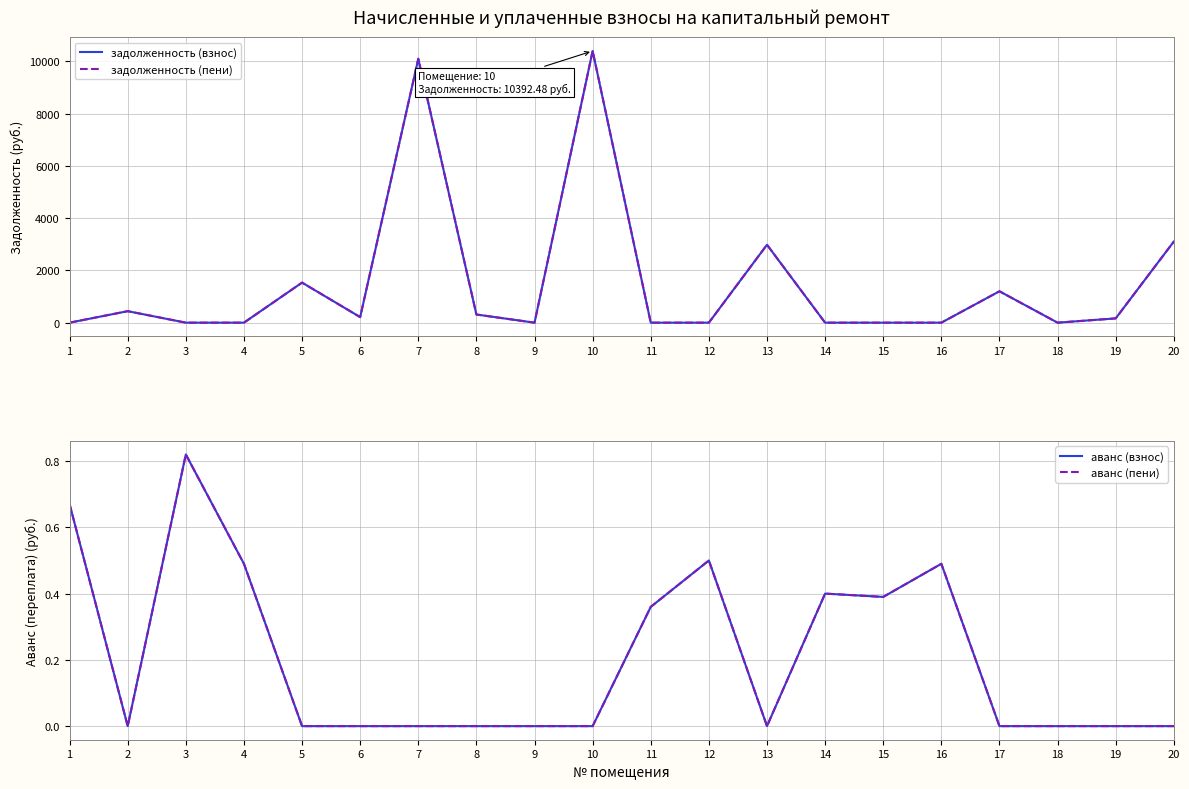

How many lines are shown in the chart?

4